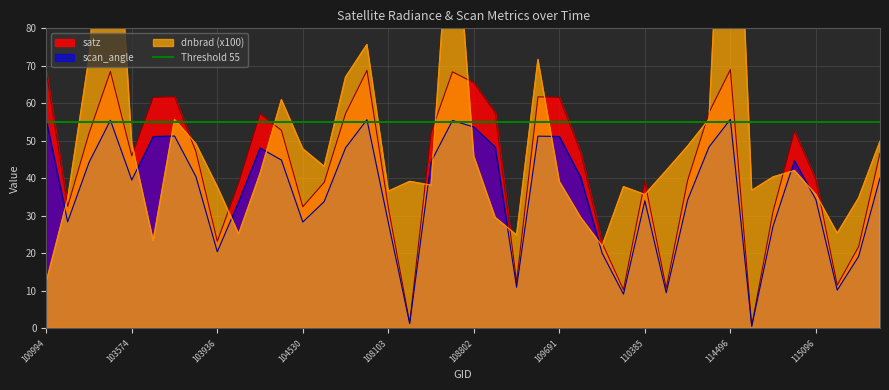

What is the label of the 26th point from the right?

107744